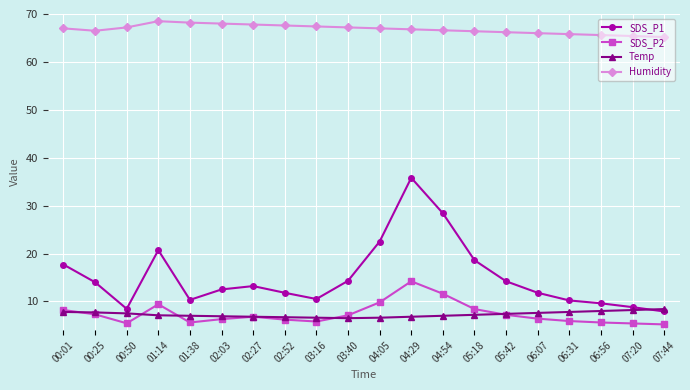

List the series in order of their peak value, lowest first.

Temp, SDS_P2, SDS_P1, Humidity